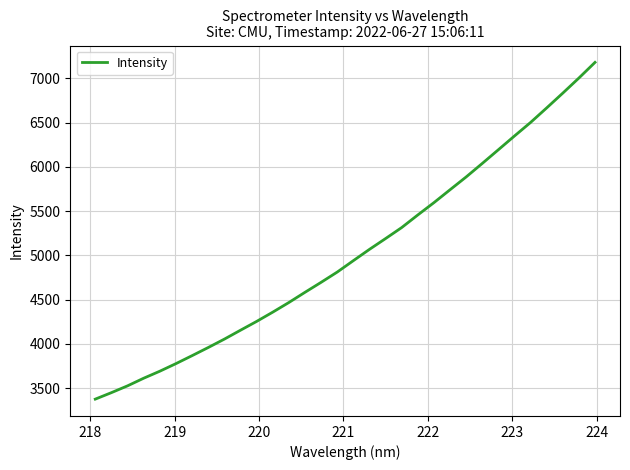

What is the greatest value displayed?

7180.2